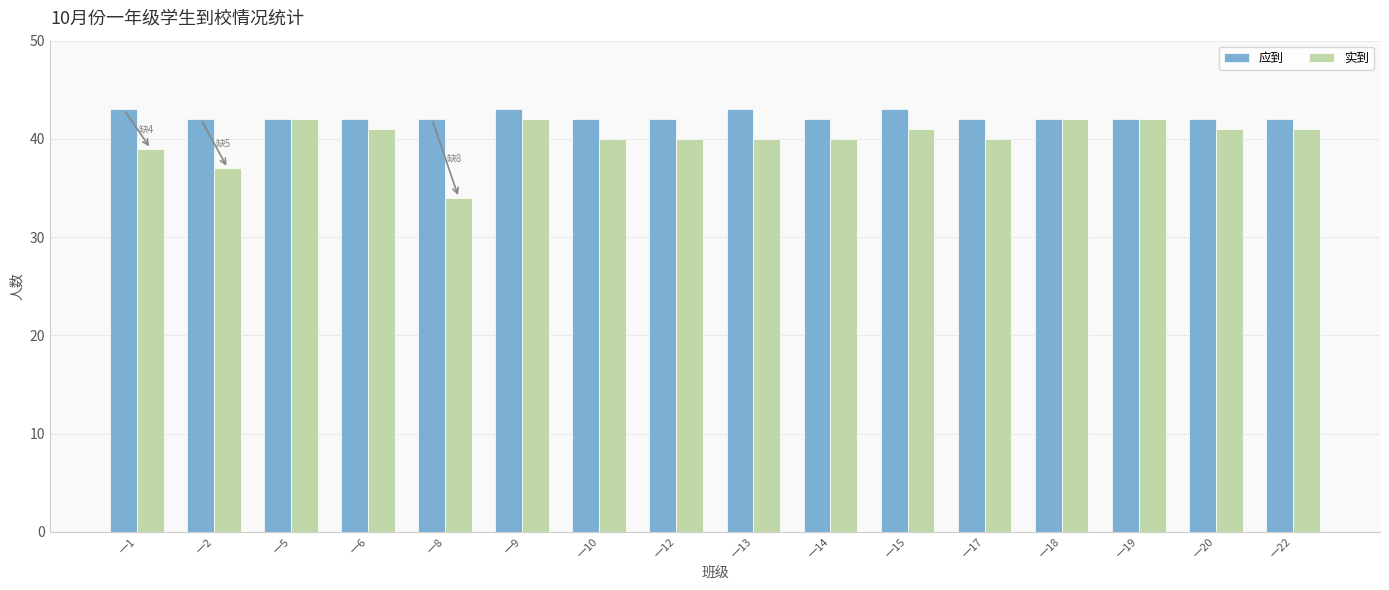

Where does the 实到 series first go above 41?

一5